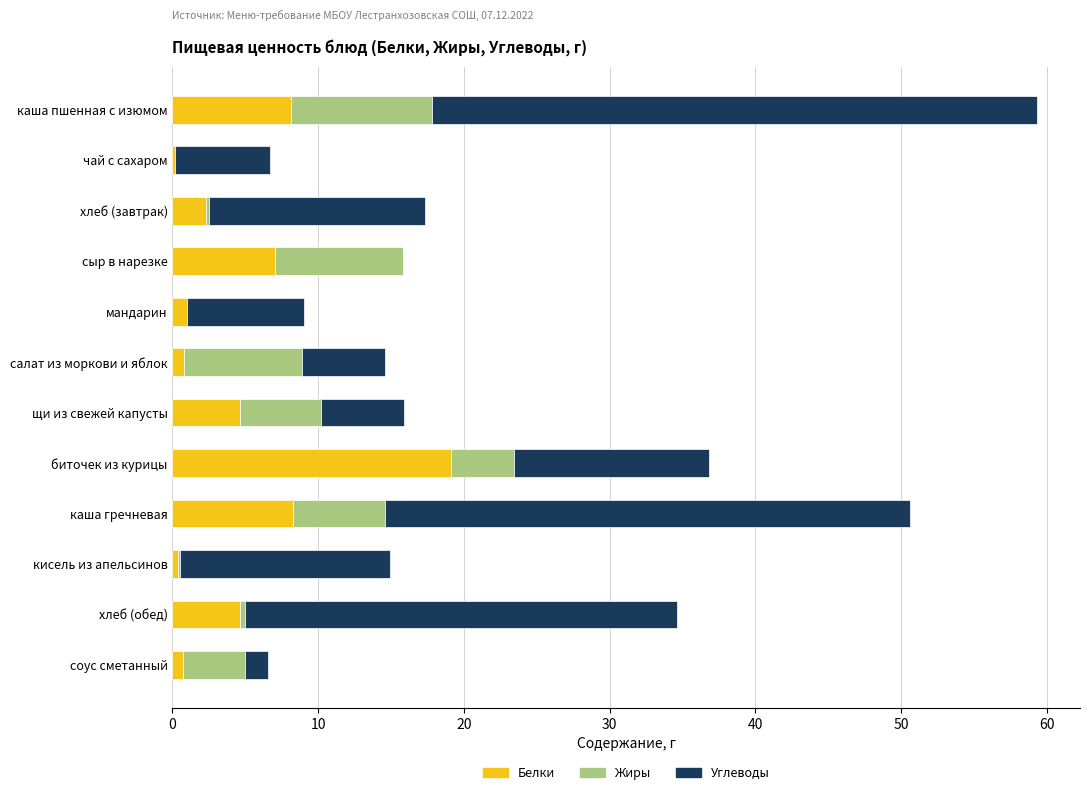

The value of Белки at хлеб (завтрак) is 2.3. True or false?

True